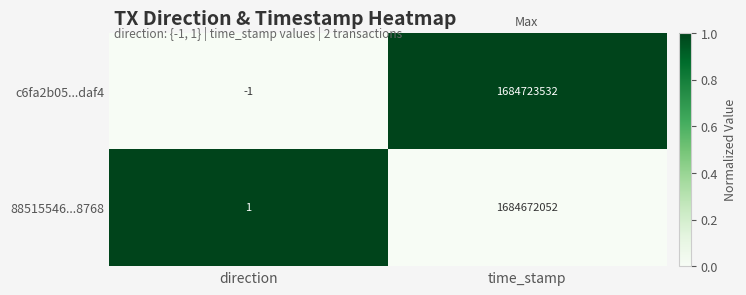

What is the average value of the c6fa2b05...daf4 series?

842361766